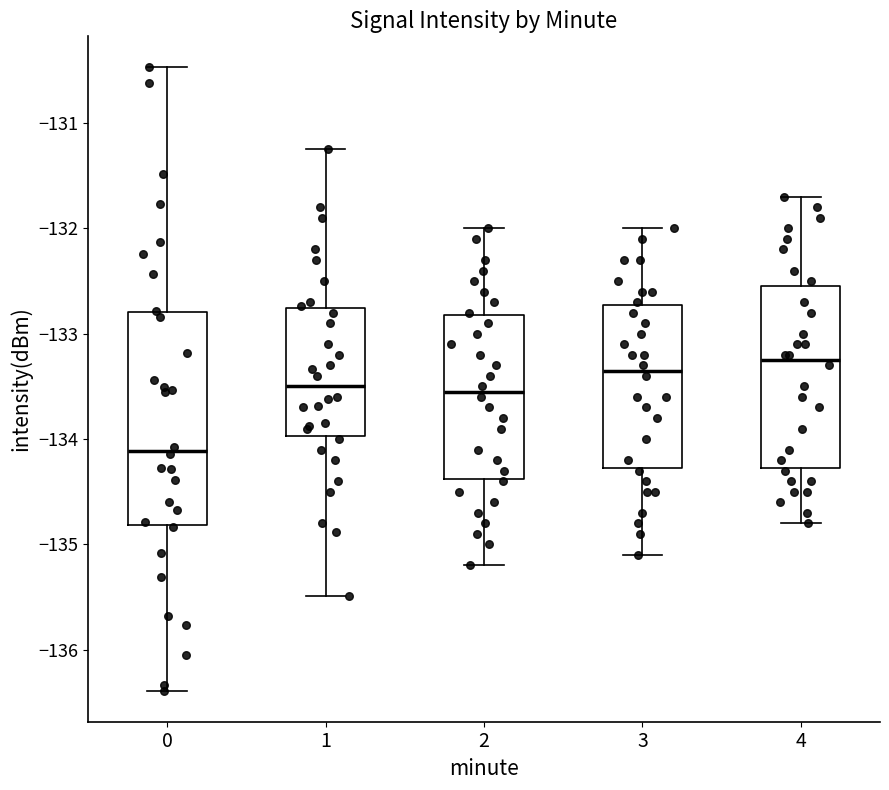

Which box is the tallest, from its lower edge to its upper edge?

0